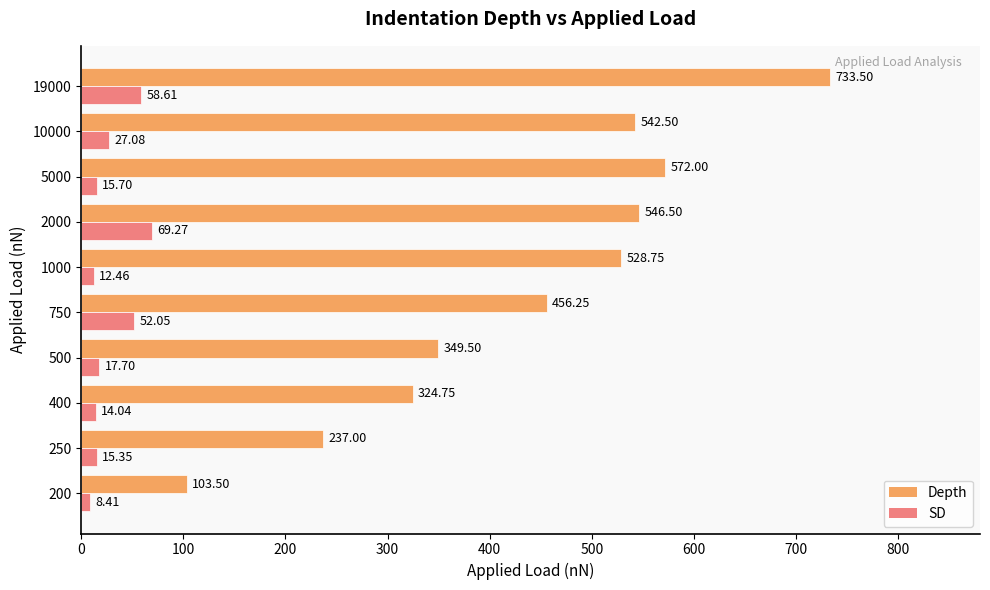

At 400, list the series in order from smallest to largest.

SD, Depth